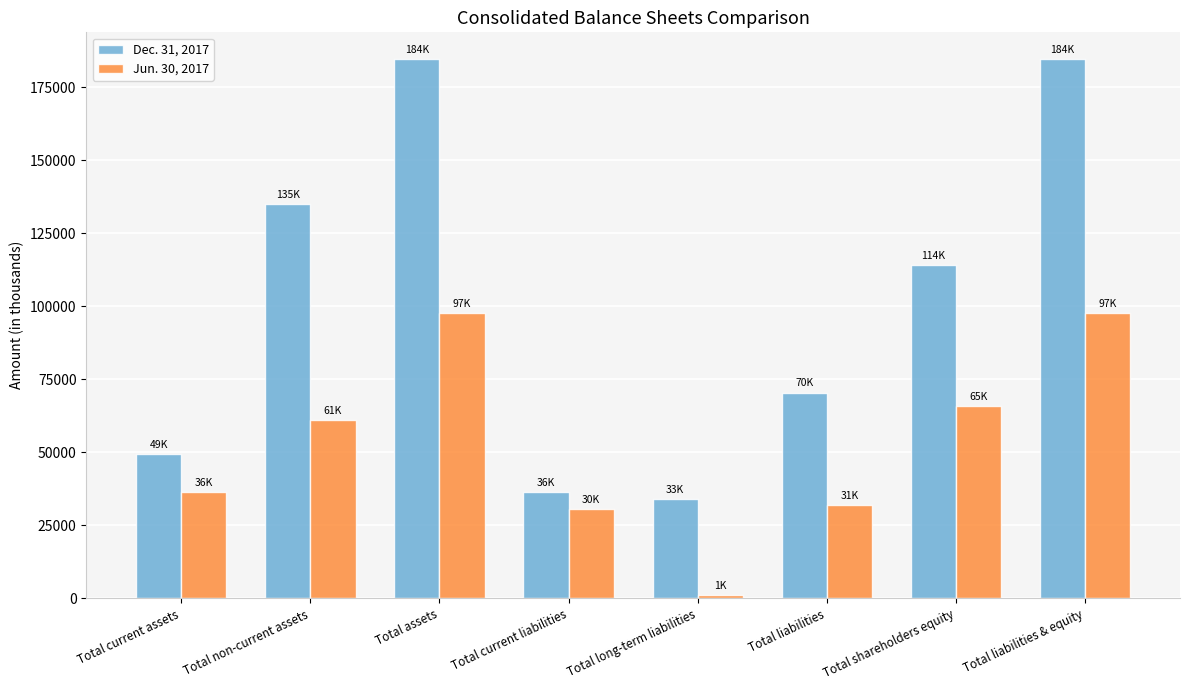

Reading left to right, list all the values displayed in this chart.

Dec. 31, 2017: 49561	135090	184651	36493	33988	70481	114170	184651
Jun. 30, 2017: 36502	61189	97691	30699	1214	31913	65778	97691